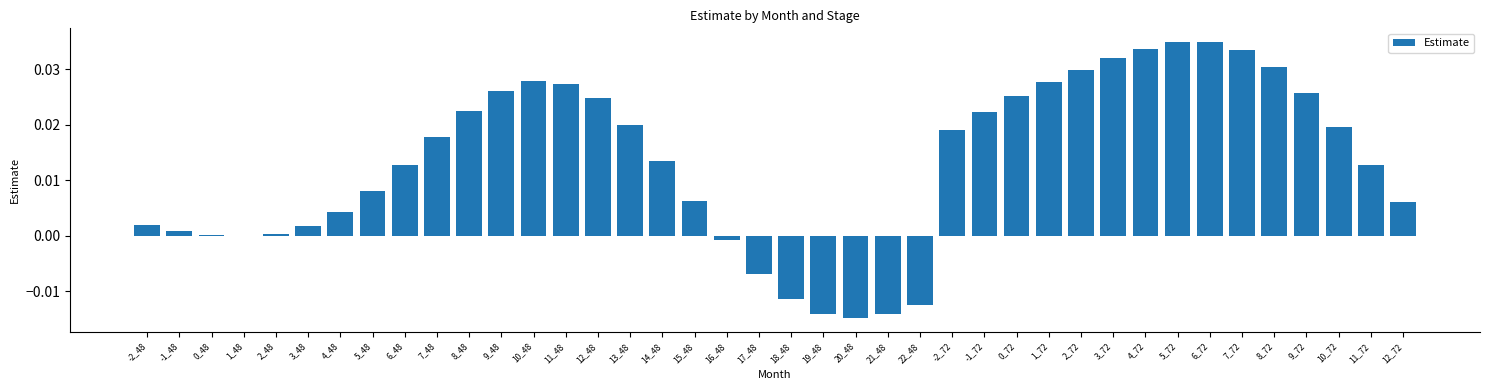

The value at 0_48 is 0.0. True or false?

True